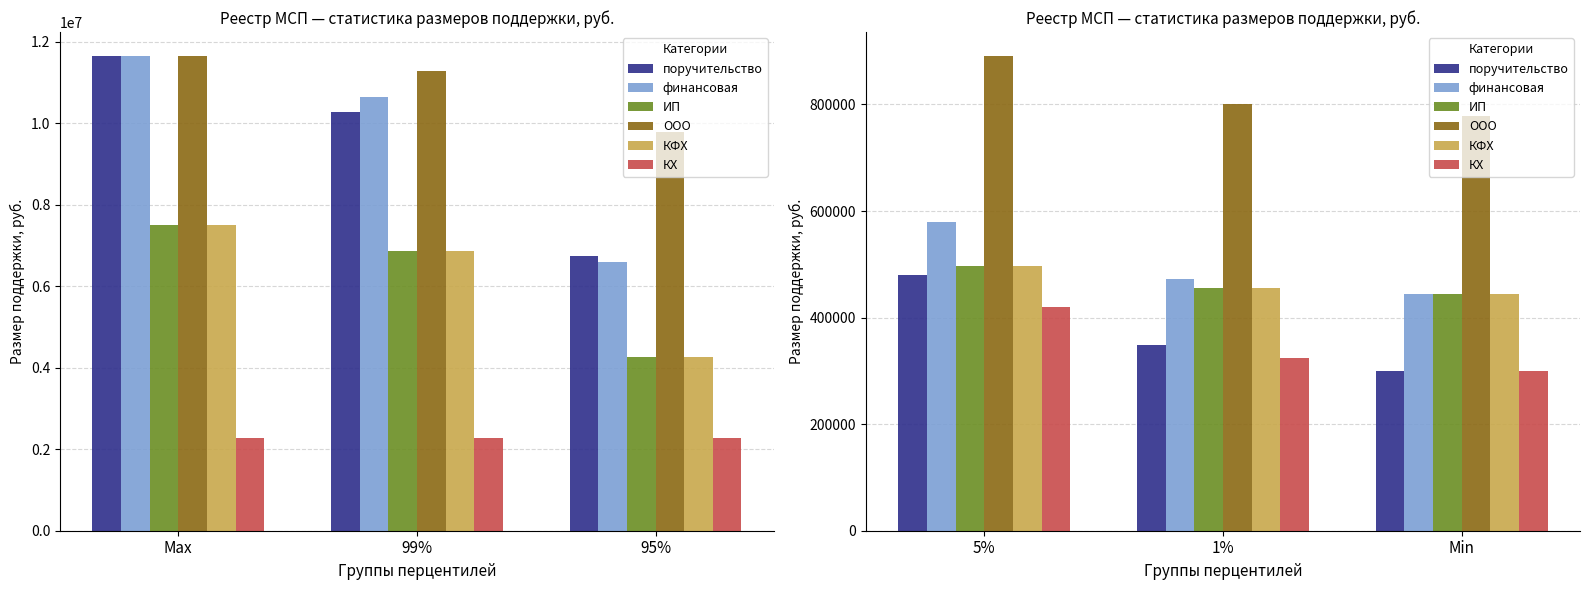

What is the value of the КФХ bar at the 2nd from the left?

455450.0